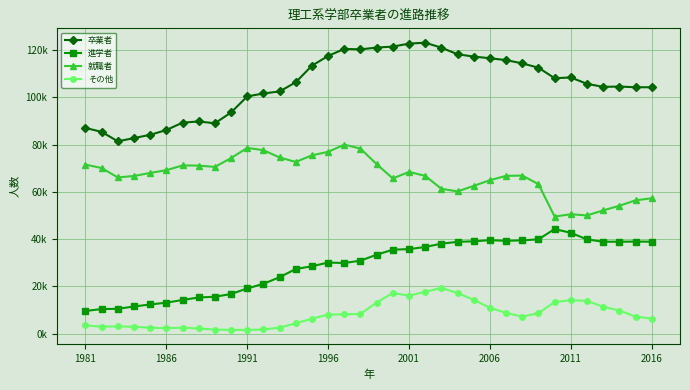

At which category does その他 reach its first local valley?

1986